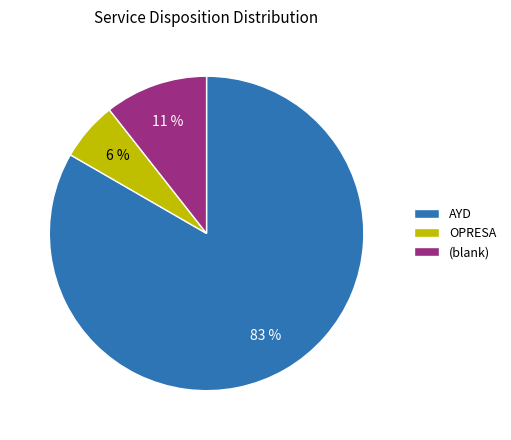

Which has a higher value, (blank) or OPRESA?

(blank)